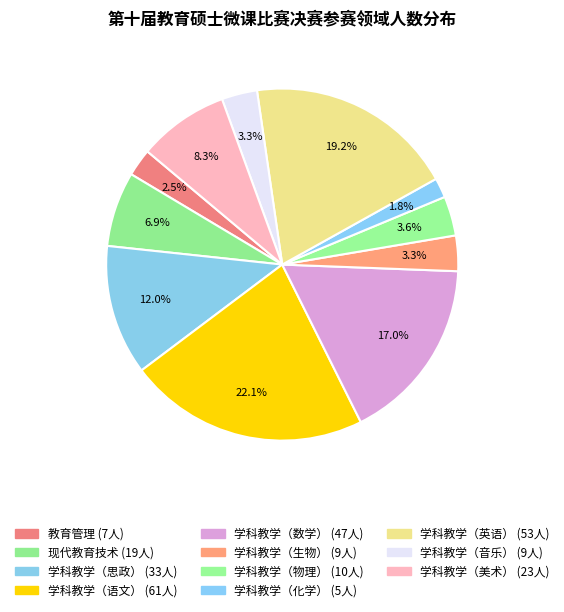

How many segments does this pie chart have?

11